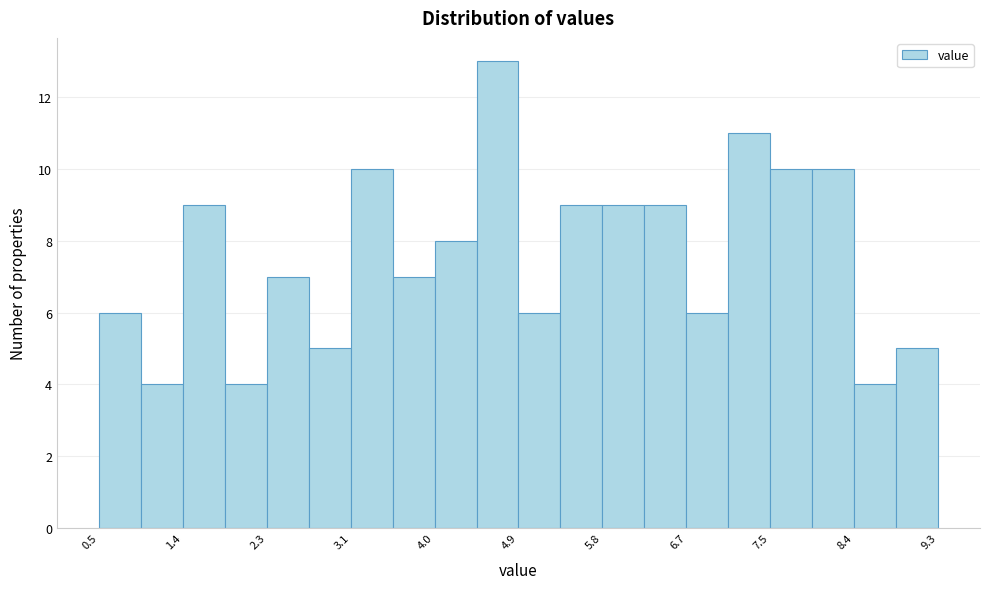

Reading left to right, list every bar in this chart as the range it spans on the x-axis followed by its height. Neither the bar edges nor the heights are printed on the chart, so give them approximately, as read against the axes.

0.50 to 0.94: 6
0.94 to 1.38: 4
1.38 to 1.82: 9
1.82 to 2.26: 4
2.26 to 2.70: 7
2.70 to 3.14: 5
3.14 to 3.58: 10
3.58 to 4.02: 7
4.02 to 4.46: 8
4.46 to 4.90: 13
4.90 to 5.34: 6
5.34 to 5.78: 9
5.78 to 6.22: 9
6.22 to 6.66: 9
6.66 to 7.10: 6
7.10 to 7.54: 11
7.54 to 7.98: 10
7.98 to 8.42: 10
8.42 to 8.86: 4
8.86 to 9.30: 5